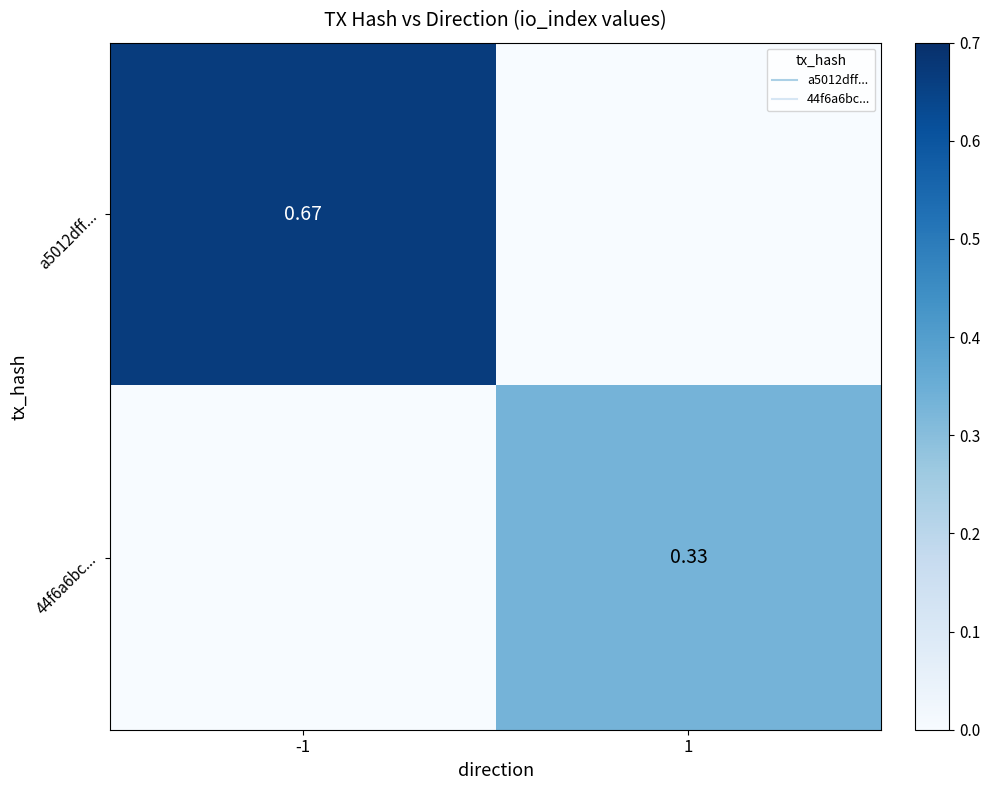

Read the a5012dff... value at -1.

0.7